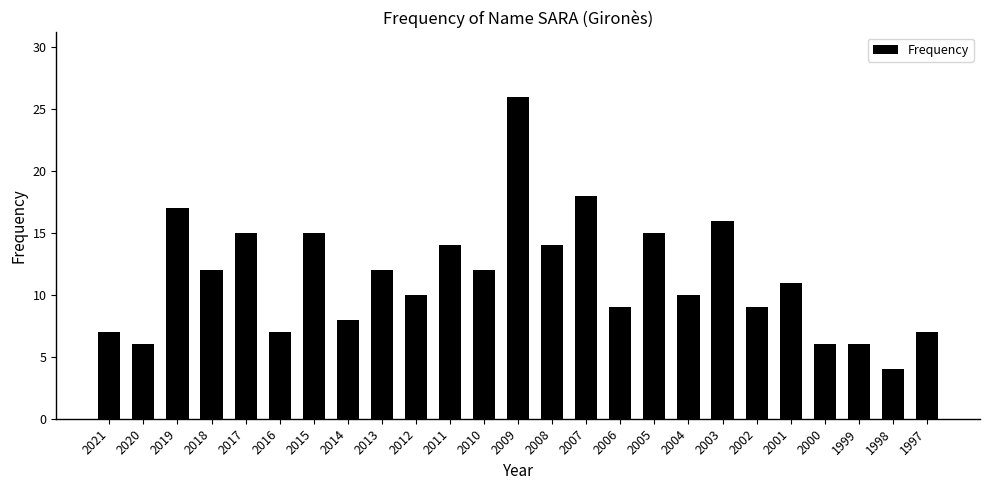

Where does the data first go above 11?

2019